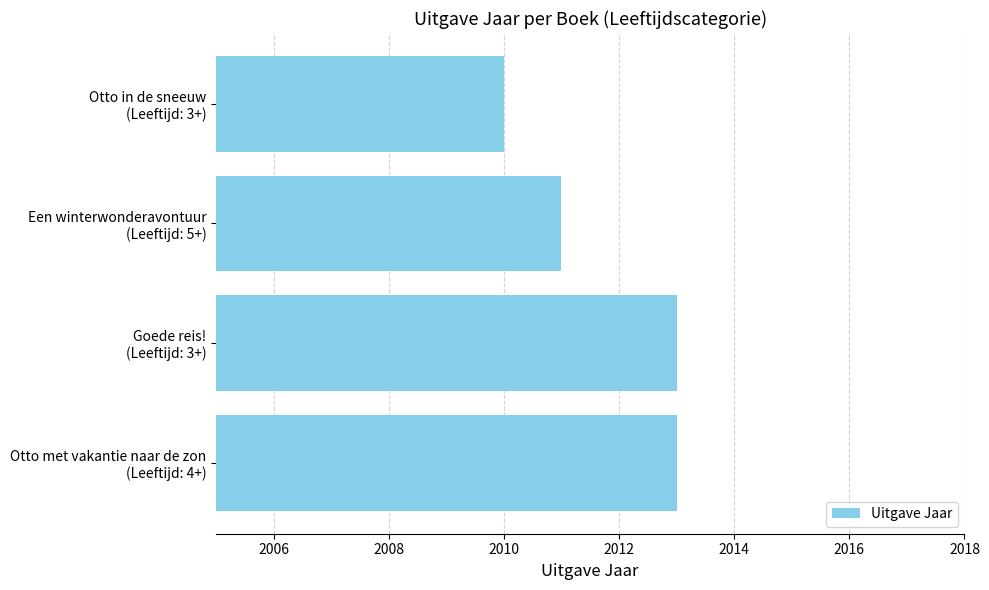

Reading bottom to top, what are all the values shown in this chart?

2013	2013	2011	2010